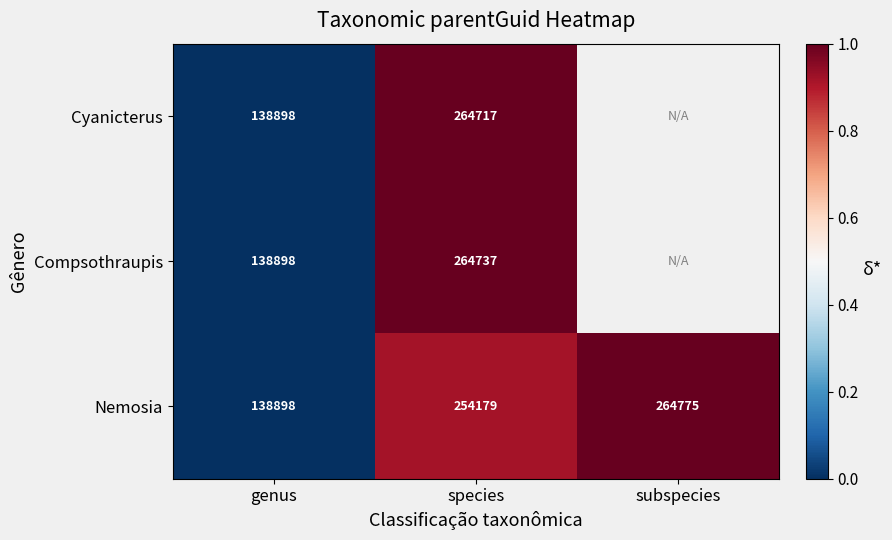

At species, list the series in order from largest to smallest.

Compsothraupis, Cyanicterus, Nemosia